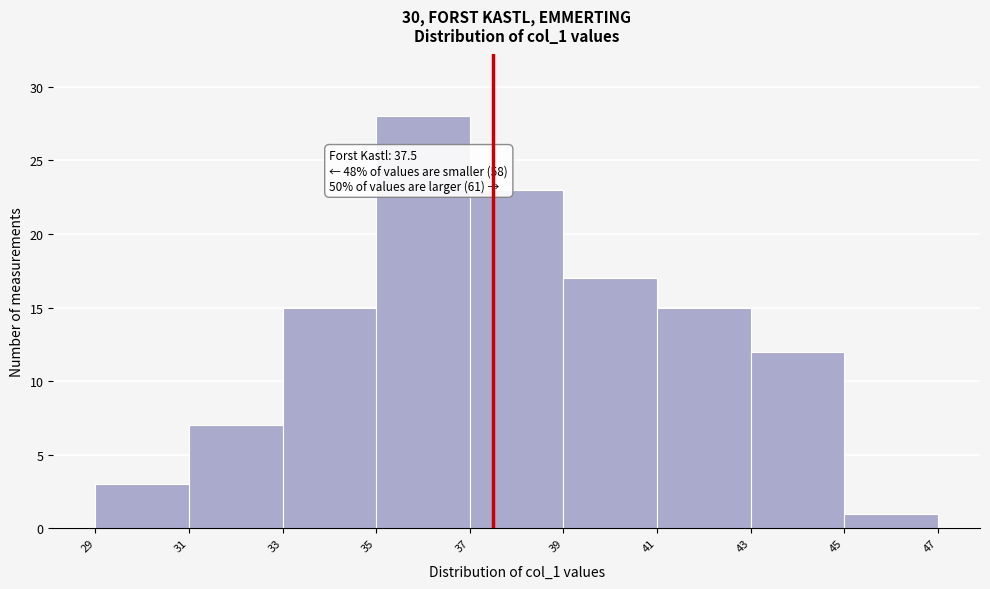

Which range on the x-axis has the tallest bar?

35 to 37